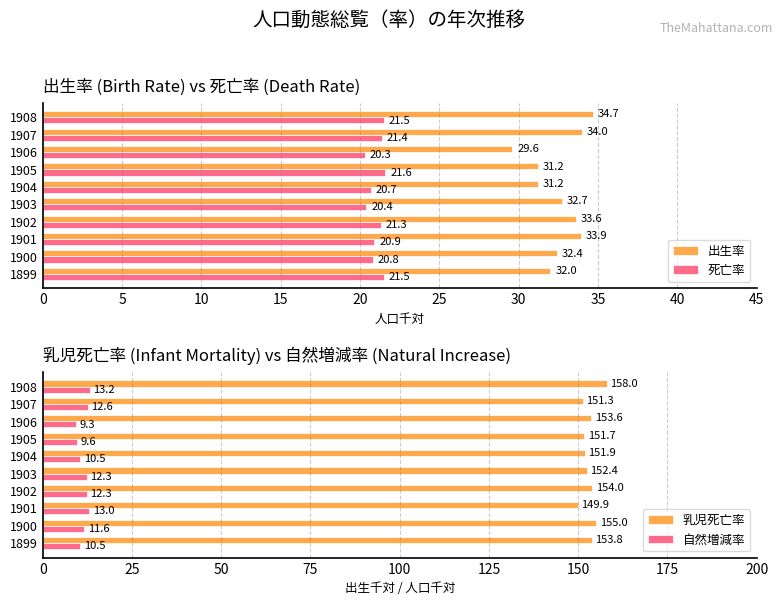

At how many categories does at least one series exceed 9?

10